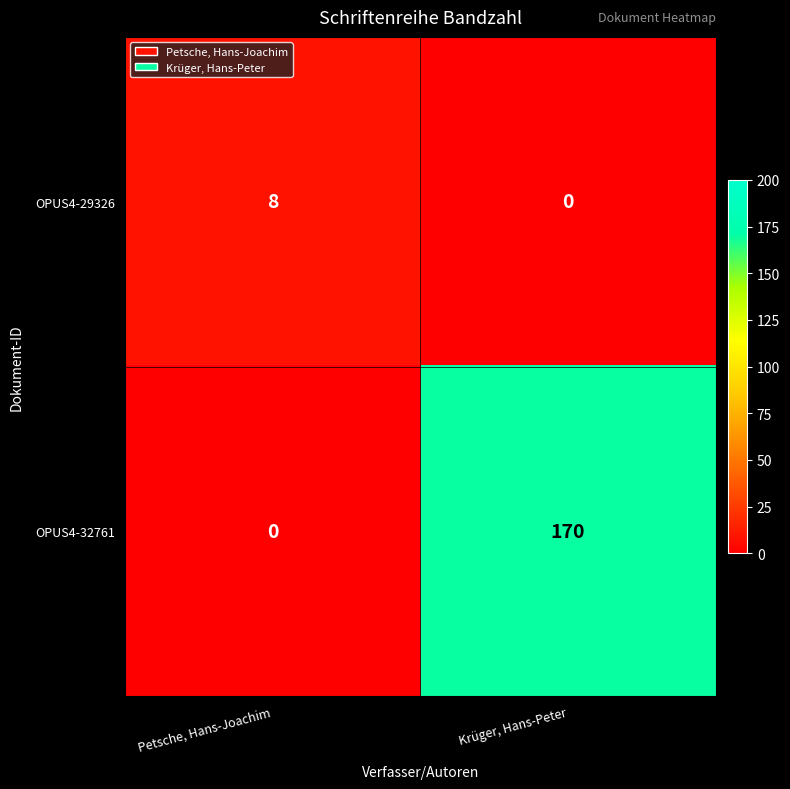

The OPUS4-29326 series shows 11 at Petsche, Hans-Joachim. True or false?

False